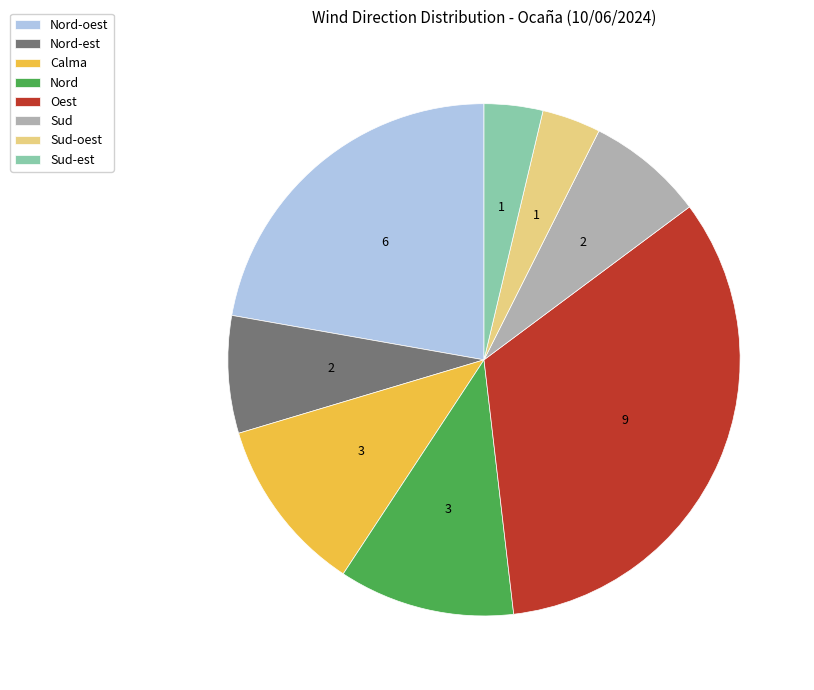

The Nord-est slice represents 20% of the pie. True or false?

False